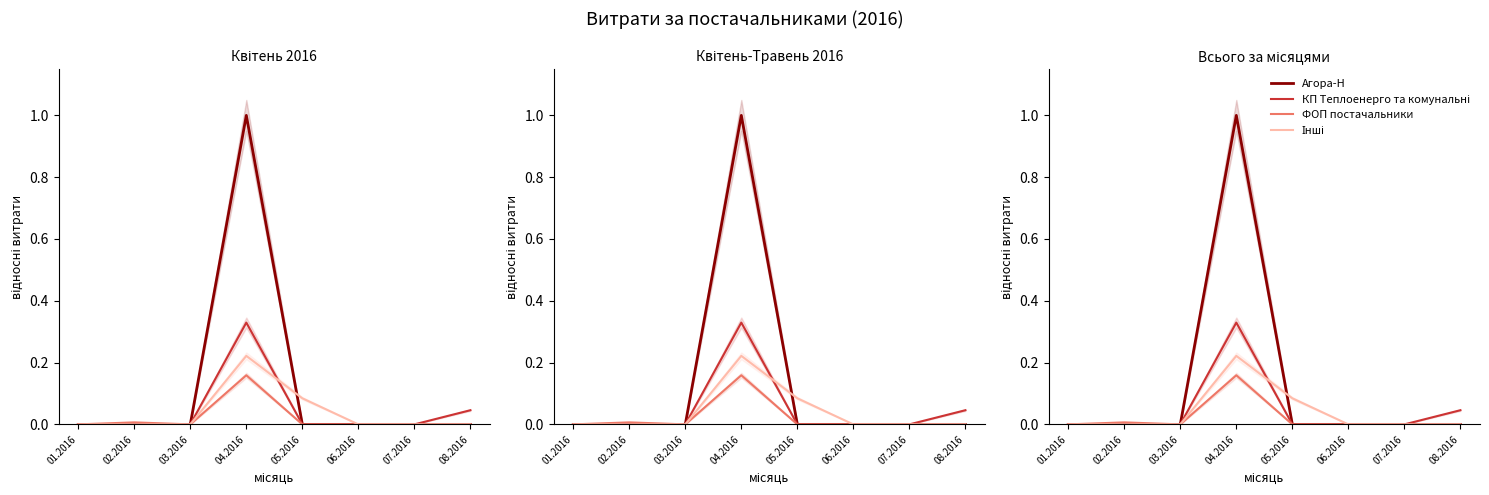

What is the average value of the Агора-Н series?

0.1